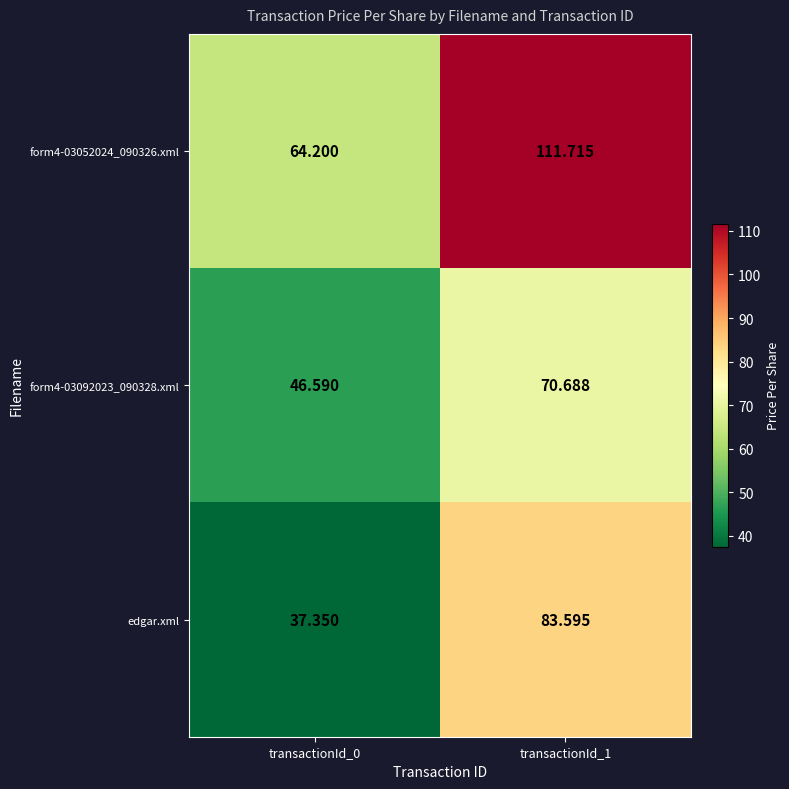

Is the value of edgar.xml at transactionId_1 greater than the value of form4-03052024_090326.xml at transactionId_1?

No